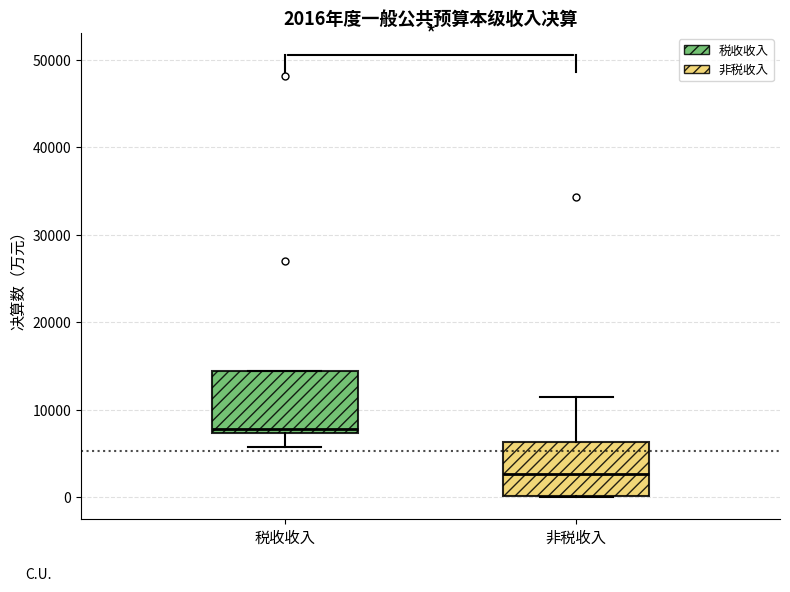

Which box has the highest median line?

税收收入